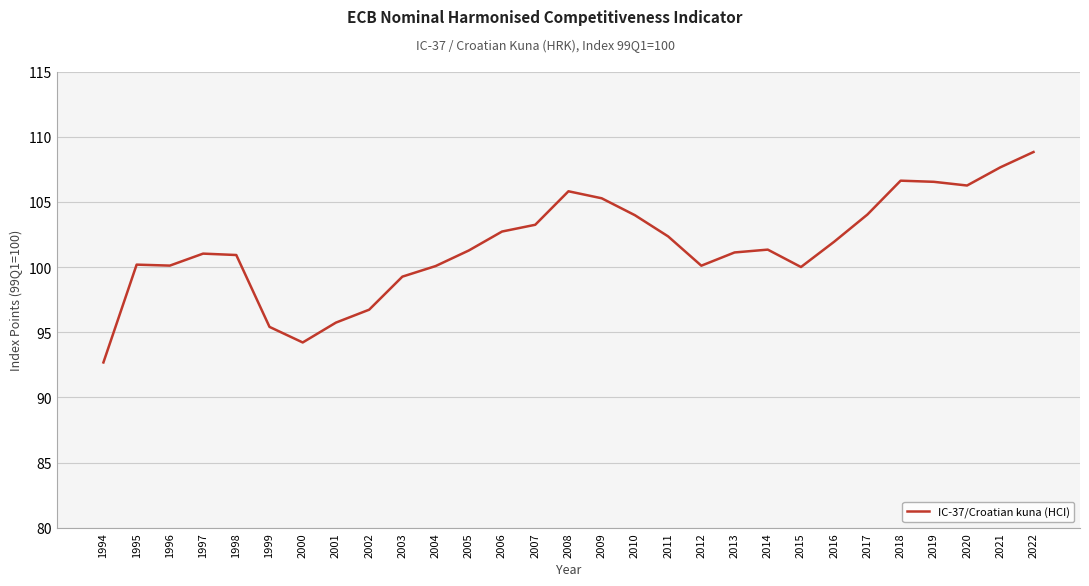

Between 2011 and 1995, which is larger?

2011